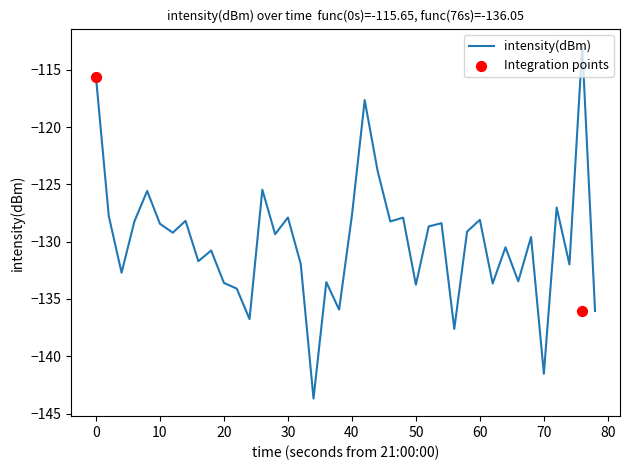

What is the highest value of the intensity(dBm) series?

-112.9